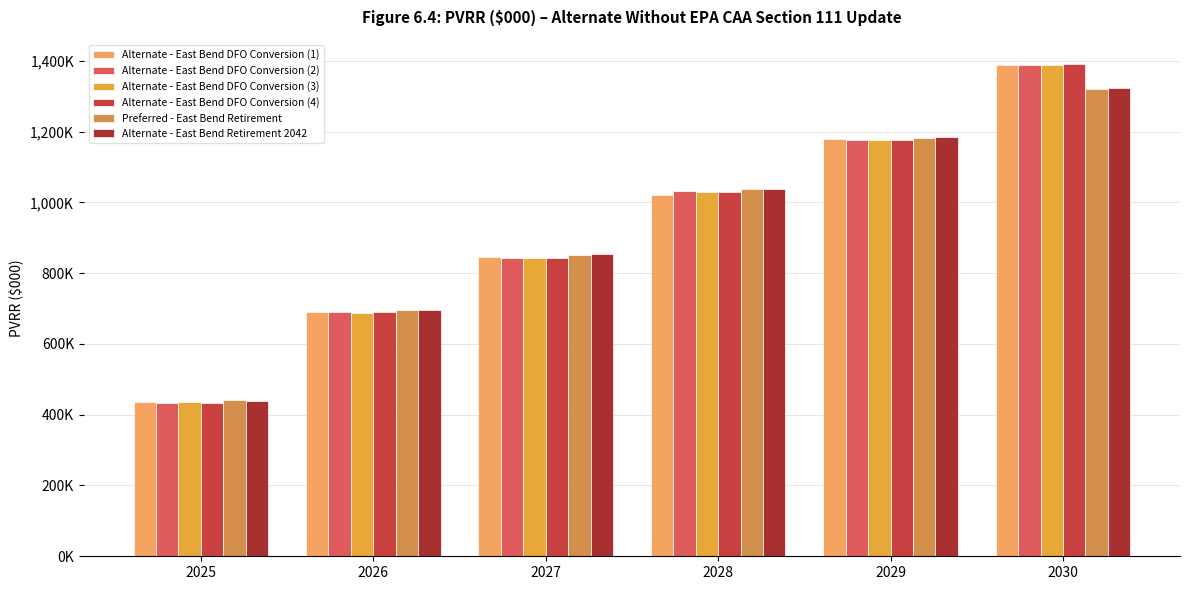

Reading left to right, extract all data points from this chart.

Alternate - East Bend DFO Conversion (1): 2025=434568.4	2026=690356.9	2027=845816.9	2028=1019530.3	2029=1178911.3	2030=1388785.6
Alternate - East Bend DFO Conversion (2): 2025=434166.2	2026=689714.2	2027=843972.3	2028=1031473.2	2029=1175553.7	2030=1387527.3
Alternate - East Bend DFO Conversion (3): 2025=434698.7	2026=687874.4	2027=842817.0	2028=1028639.8	2029=1174975.1	2030=1387606.5
Alternate - East Bend DFO Conversion (4): 2025=434178.2	2026=689291.1	2027=844123.4	2028=1030012.8	2029=1175838.2	2030=1390055.5
Preferred - East Bend Retirement: 2025=441203.4	2026=696345.2	2027=852149.0	2028=1036663.2	2029=1182362.6	2030=1320034.4
Alternate - East Bend Retirement 2042: 2025=439816.6	2026=696333.1	2027=853257.9	2028=1036791.7	2029=1184575.7	2030=1322439.8